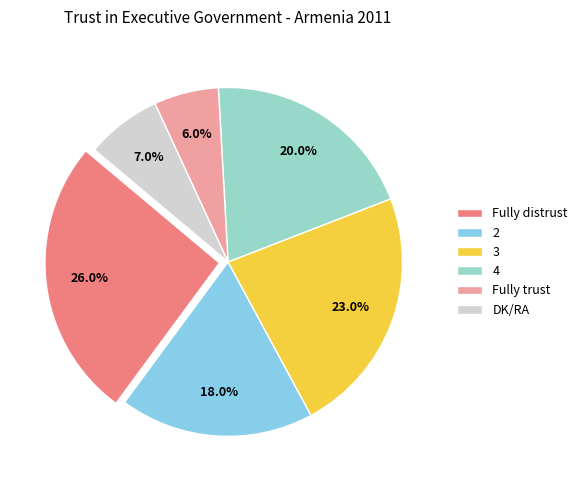

Does 4 represent more than half of the total?

No